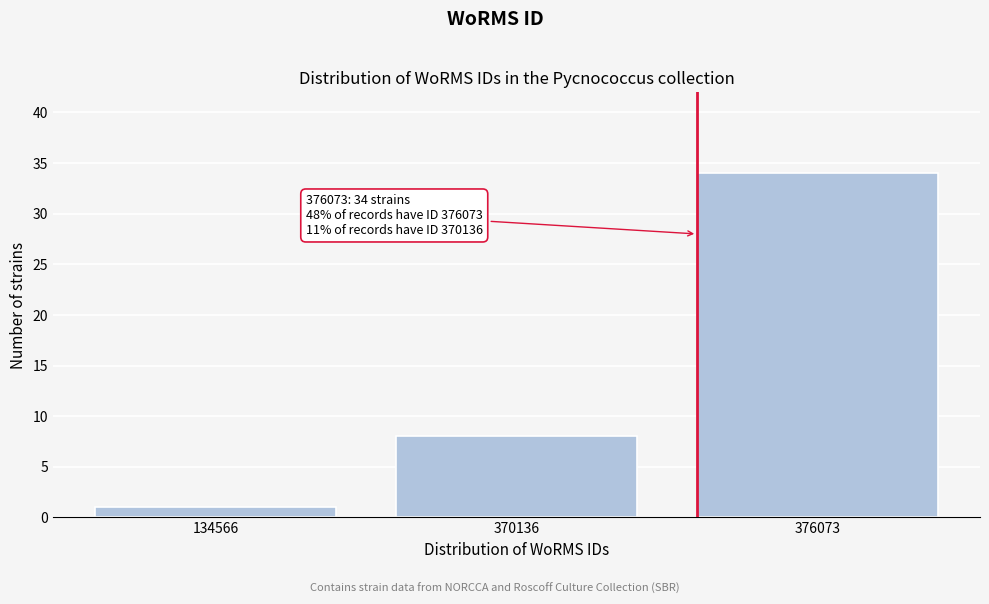

Reading left to right, extract all data points from this chart.

1	8	34